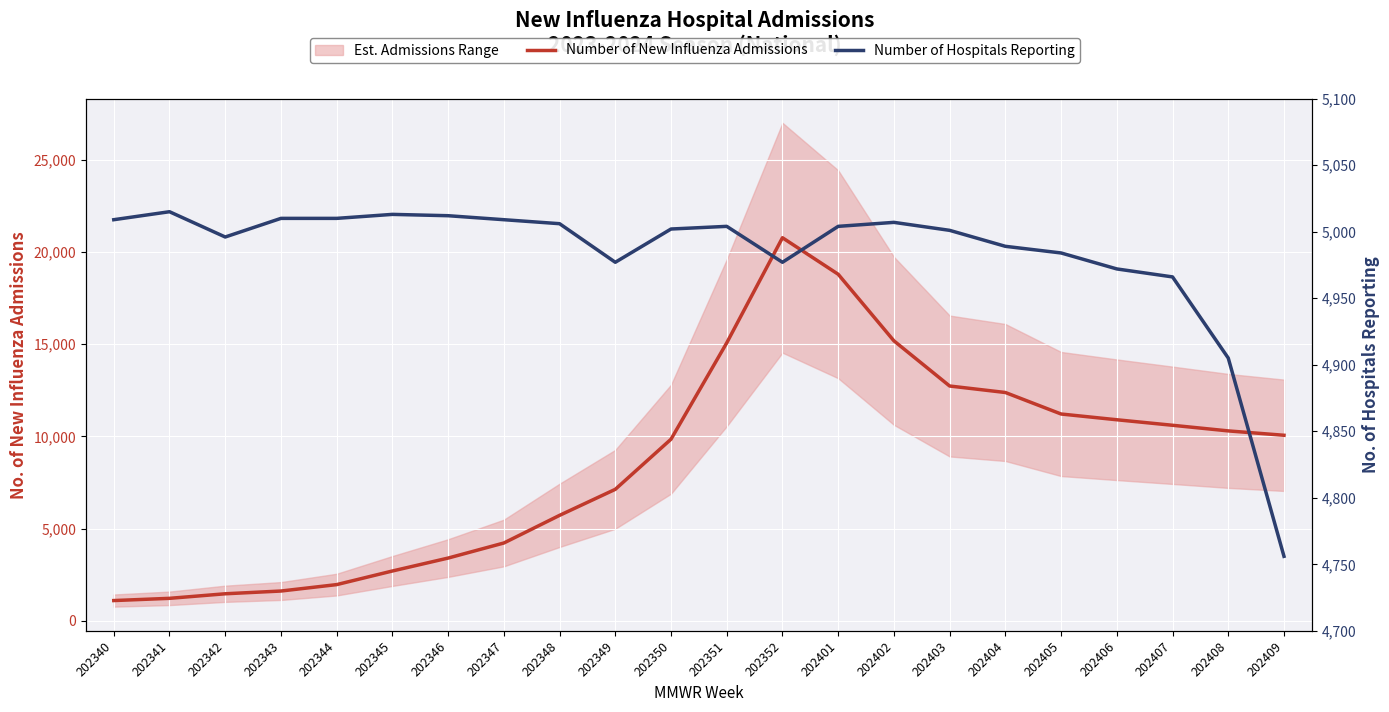

Where is Number of Hospitals Reporting nearest to the value 4885?

202408